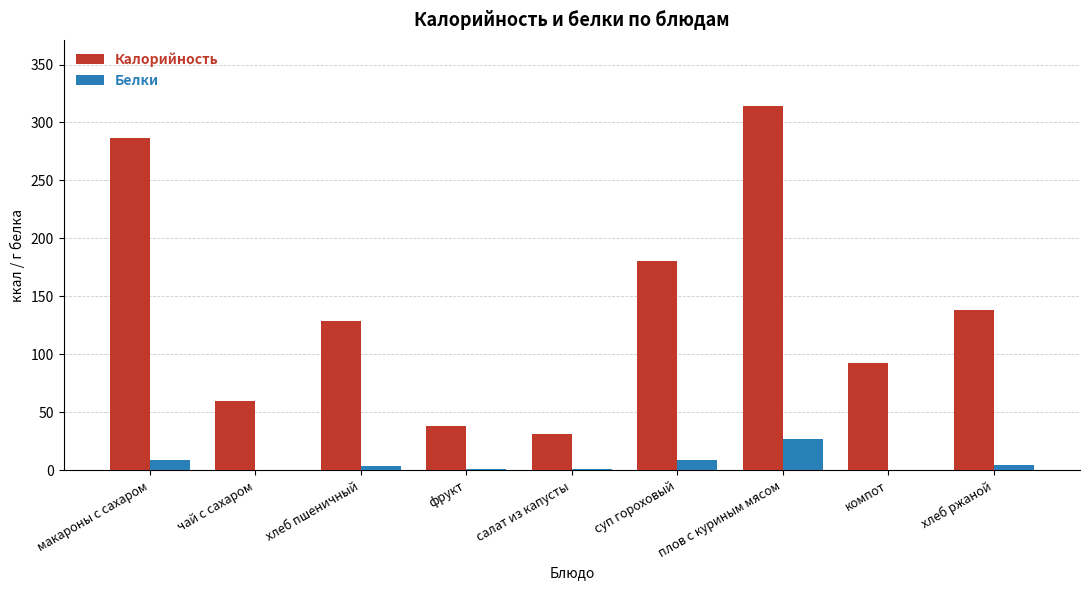

At which label does Калорийность reach its peak?

плов с куриным мясом